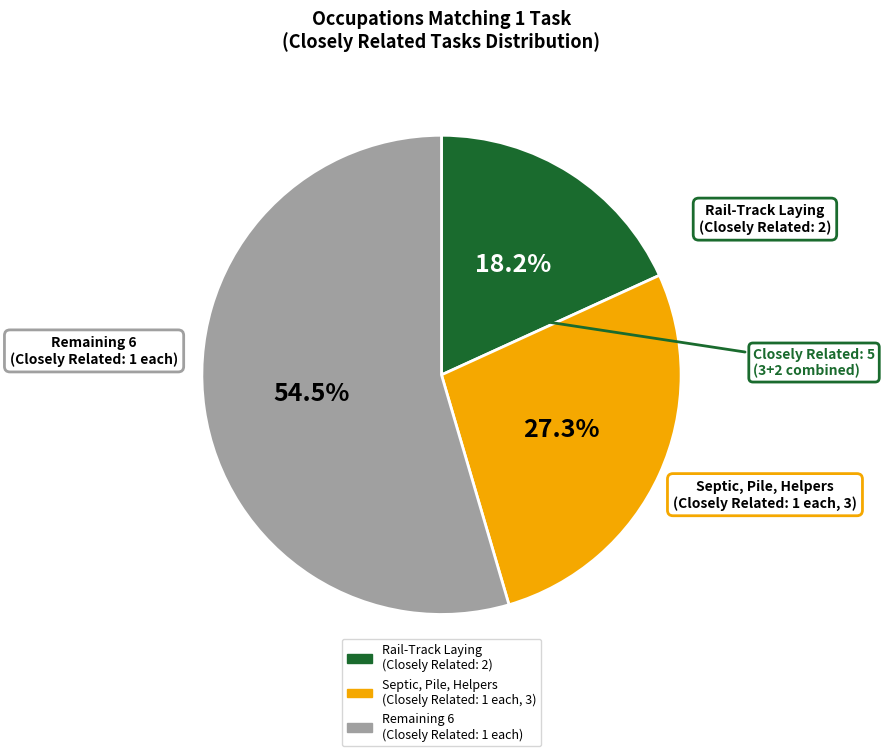

Does any single category account for the majority?

Yes